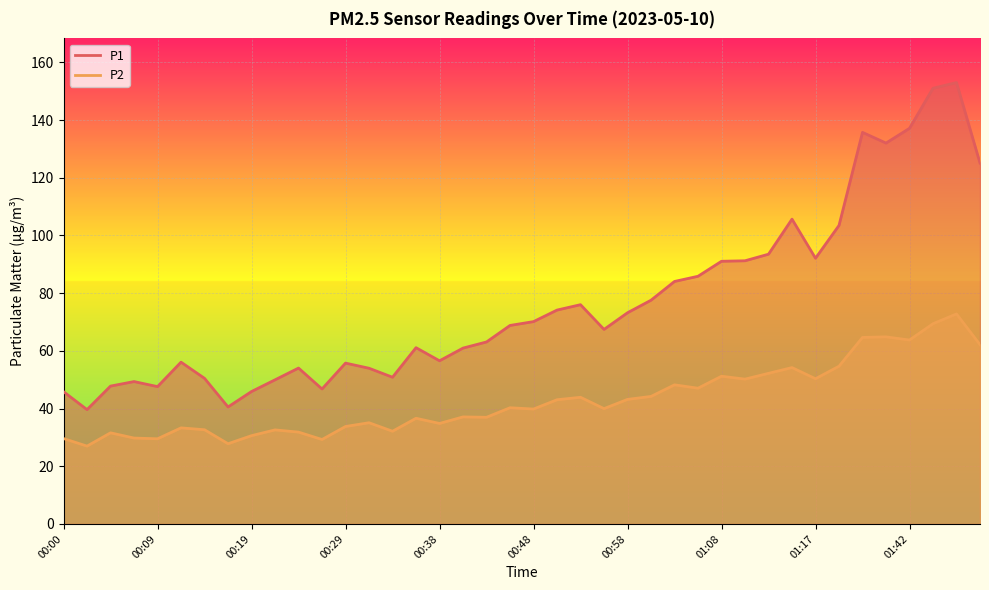

What is the sum of all P1 values?

3064.3